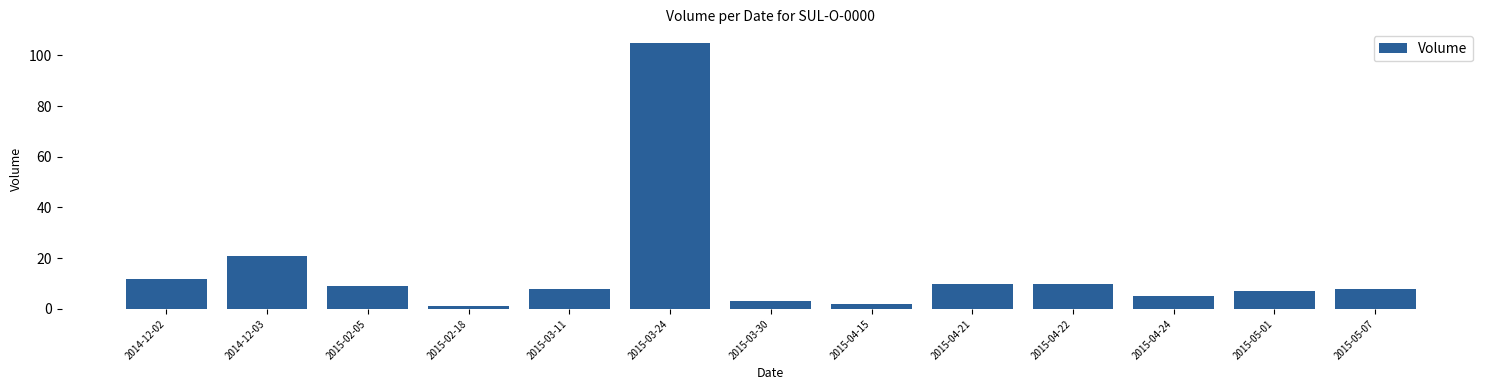

What position from the right is 2015-04-21?

5